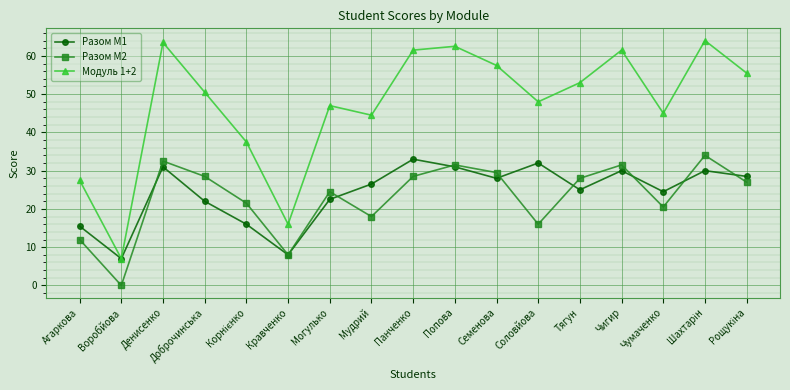

True or false: Модуль 1+2 and Разом М2 cross at least once.

False